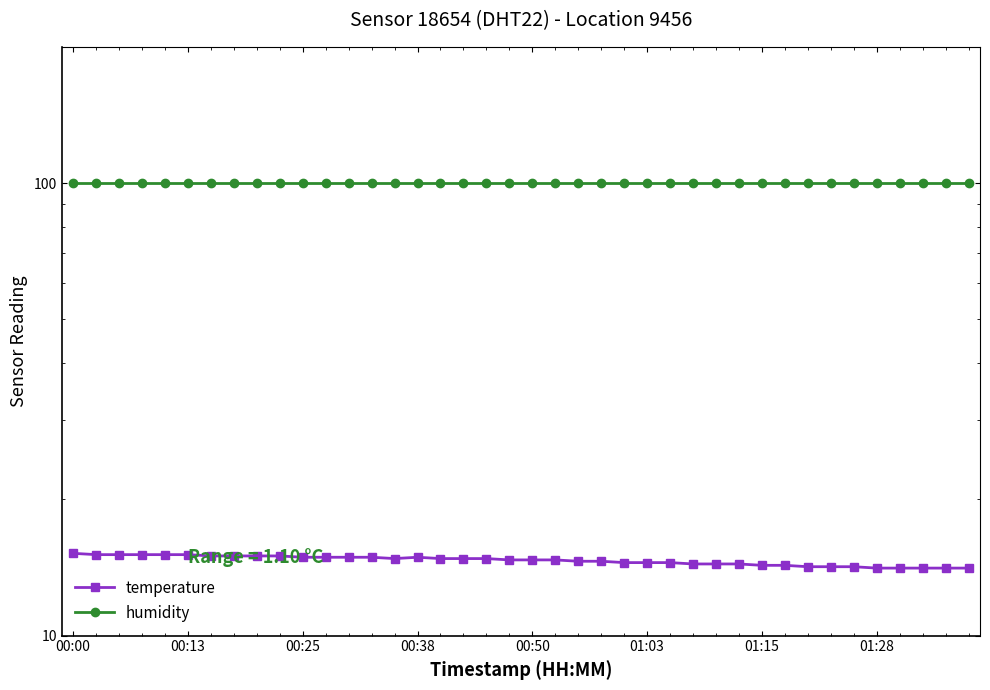

Is the value of humidity at 26 greater than the value of temperature at 01:15?

Yes